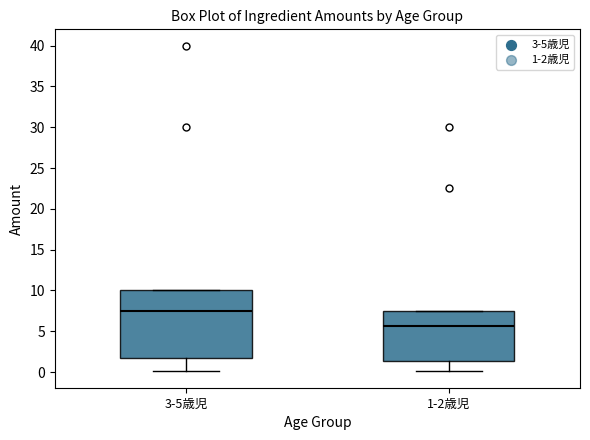

Where is the lower edge of the box for 3-5歳児 on the y-axis? The values are not printed on the chart, so give them approximately, as read against the axis.

2.0